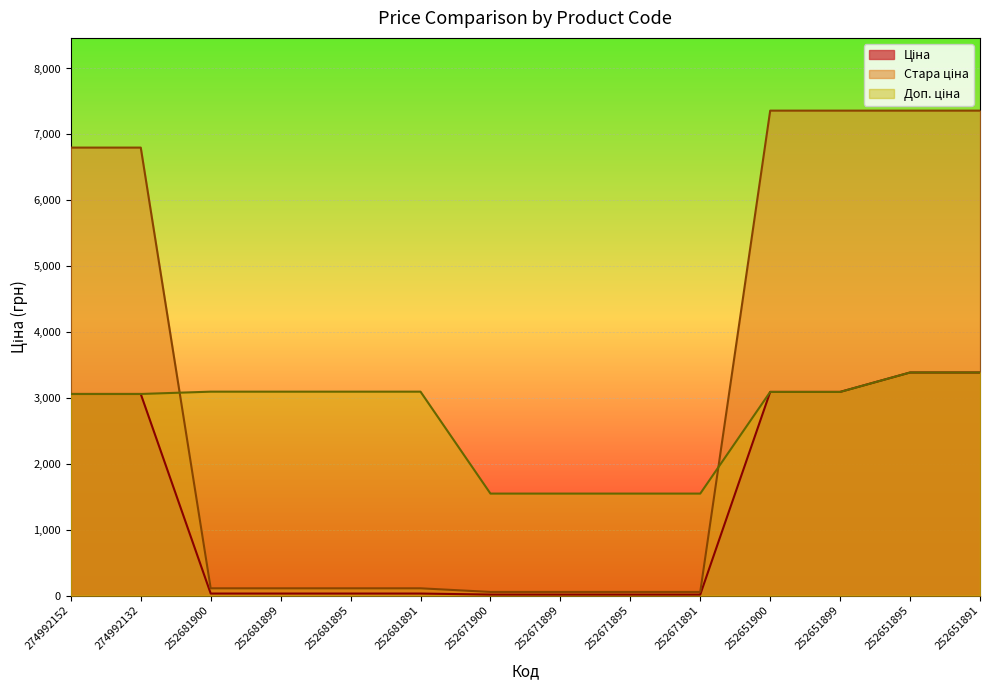

What is the difference between the highest and lowest values at 252681895?

3064.1